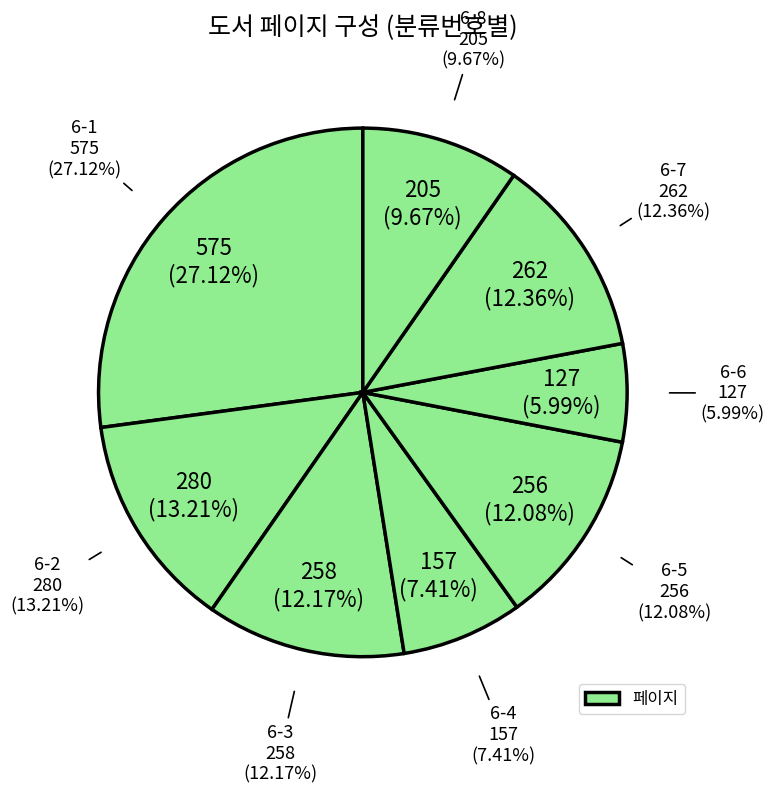

What percentage is NOT represented by 6-5?

87.9%